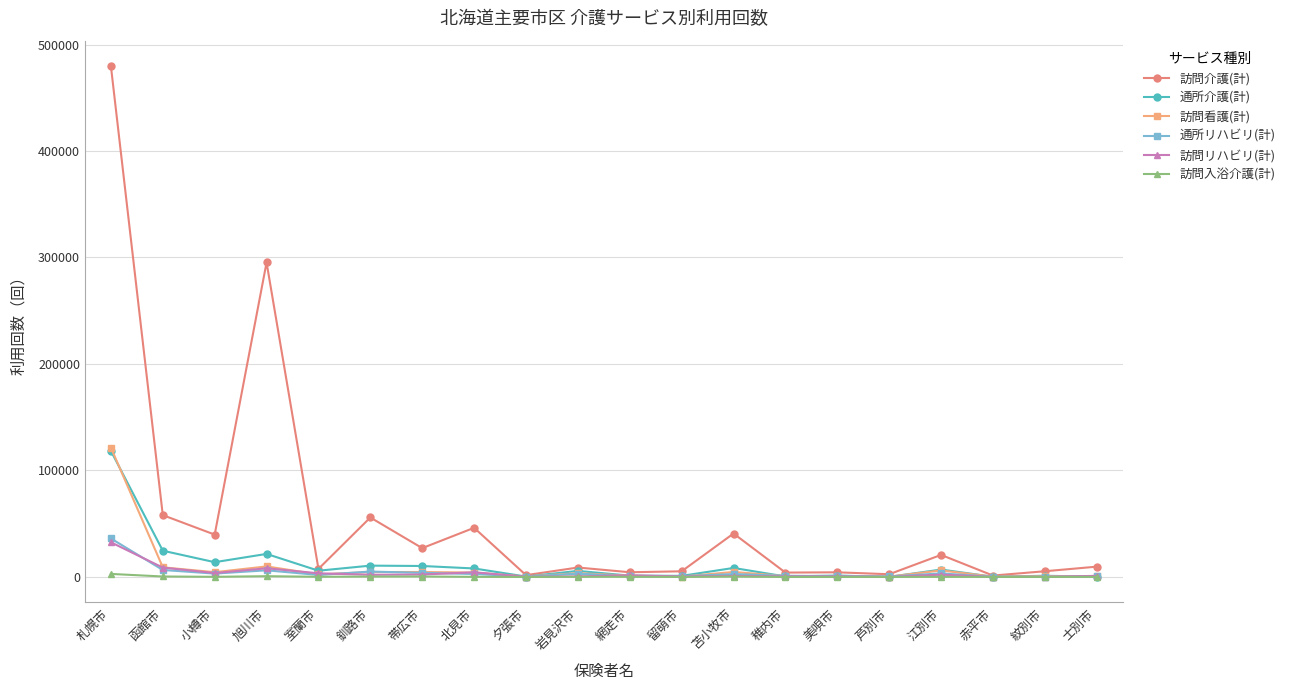

How many intersections are there between 通所リハビリ(計) and 通所介護(計)?

5